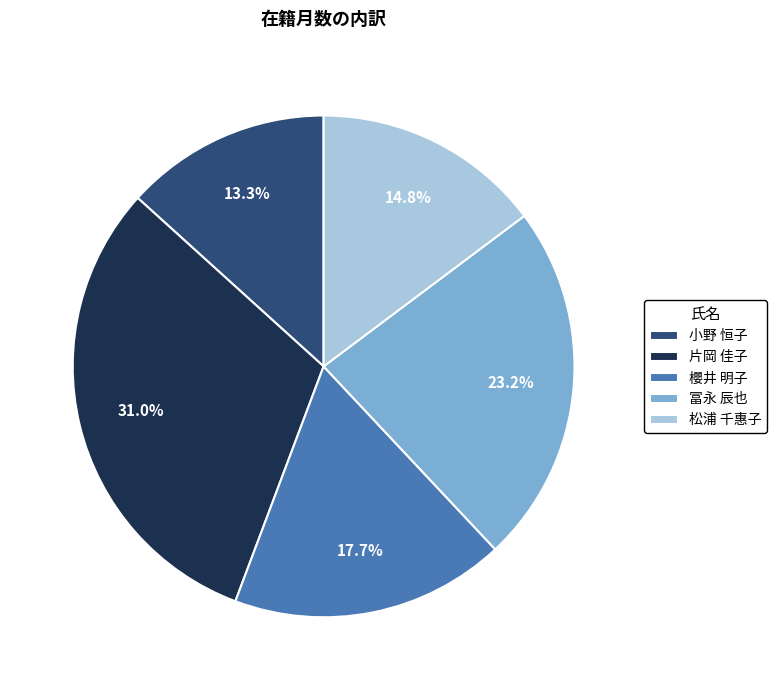

Rank the categories by value from highest to lowest.

片岡 佳子, 冨永 辰也, 櫻井 明子, 松浦 千惠子, 小野 恒子